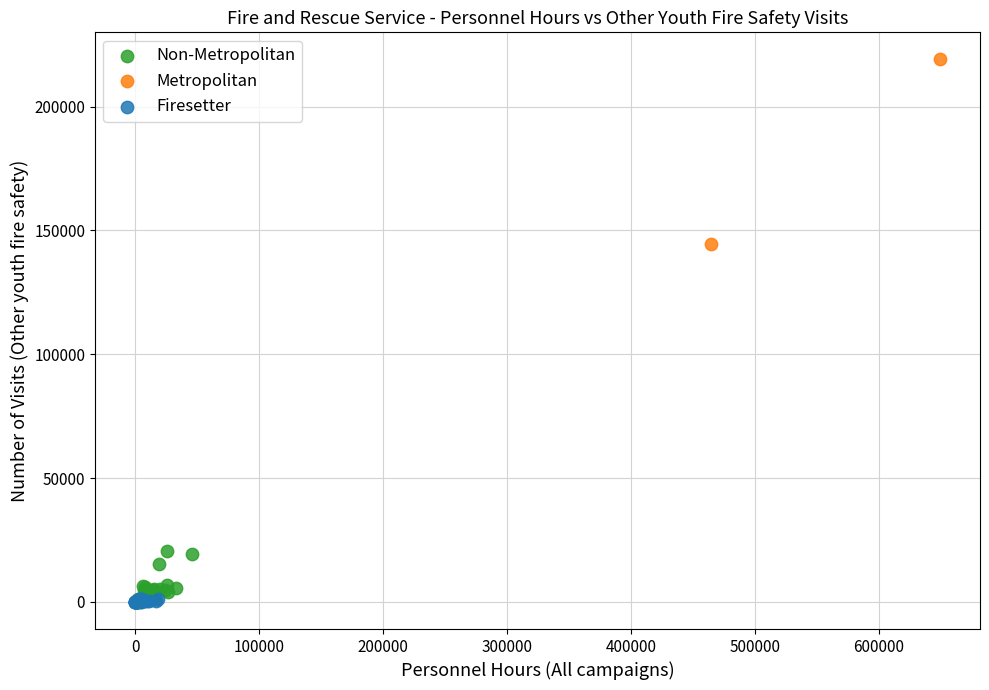

What are all the series names shown in the legend?

Non-Metropolitan, Metropolitan, Firesetter